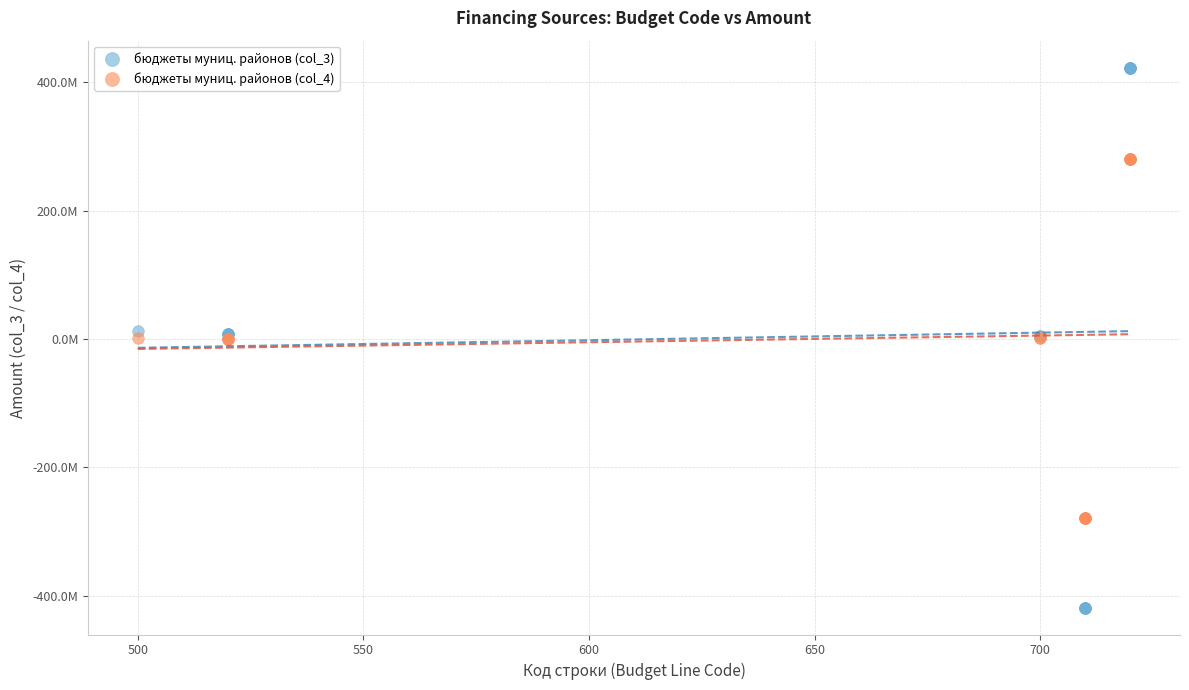

Which series has the largest Y range (max minus min)?

бюджеты муниц. районов (col_3)